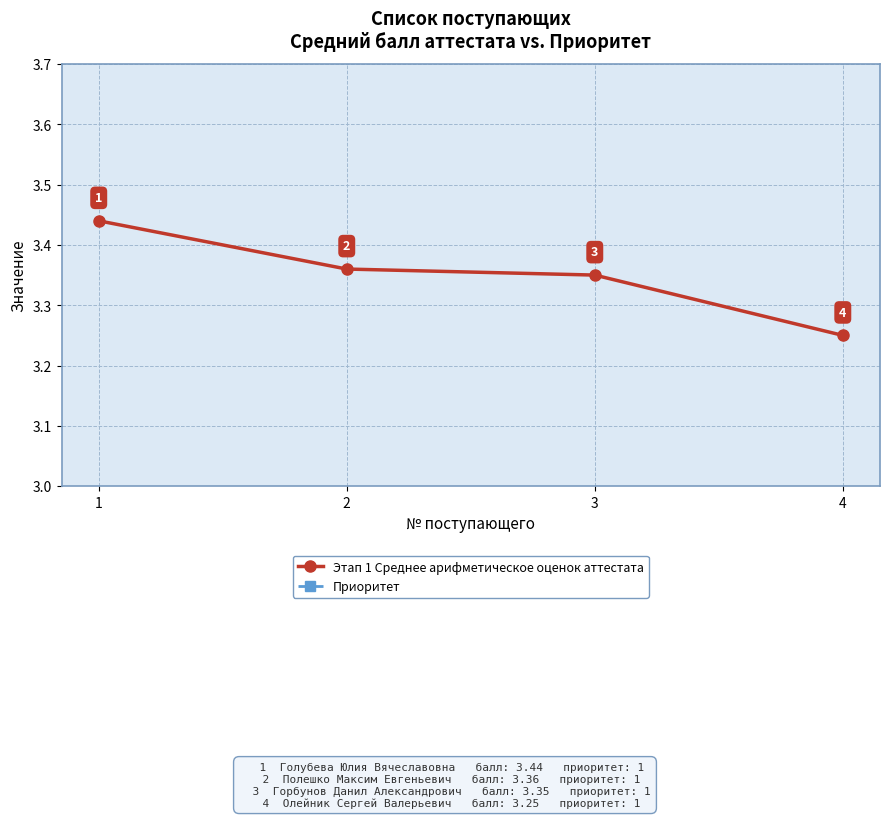

What are all the series names shown in the legend?

Этап 1 Среднее арифметическое оценок аттестата, Приоритет